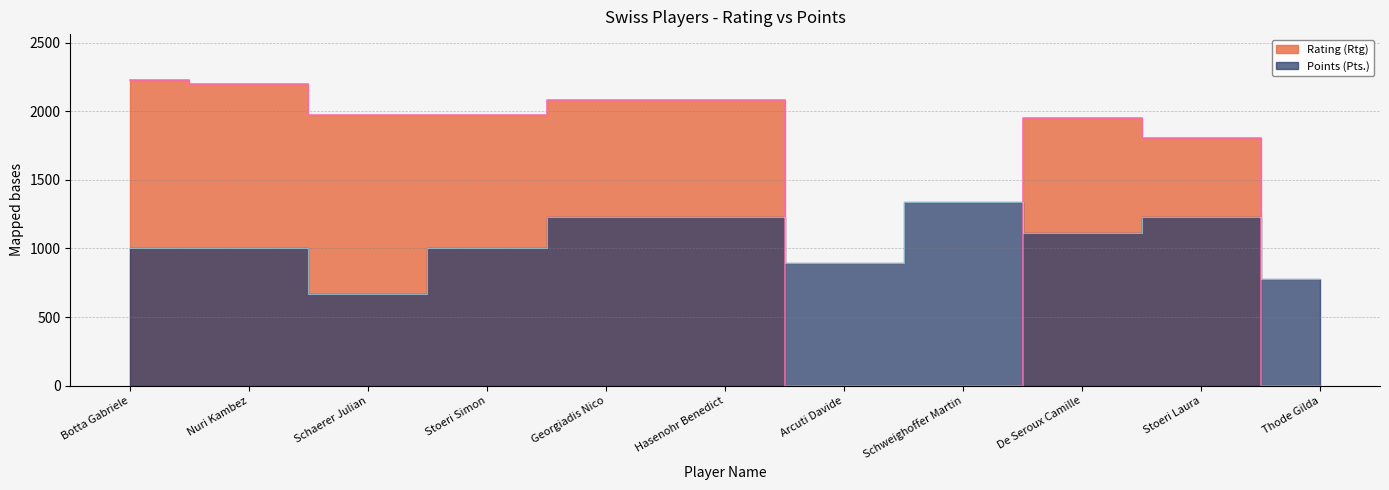

What is the sum of all Rating (Rtg) values?

16297.0